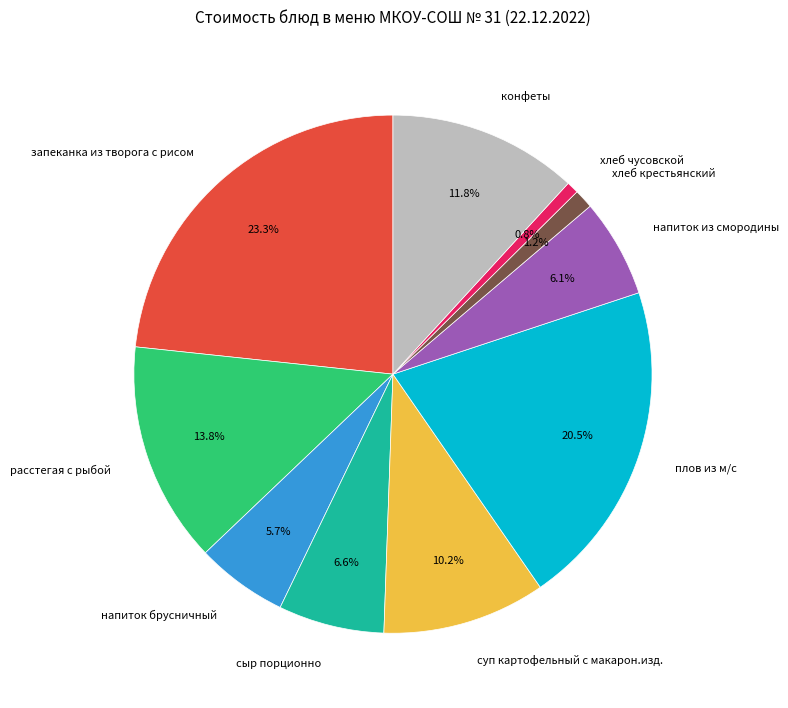

True or false: напиток из смородины accounts for 1% of the total.

False